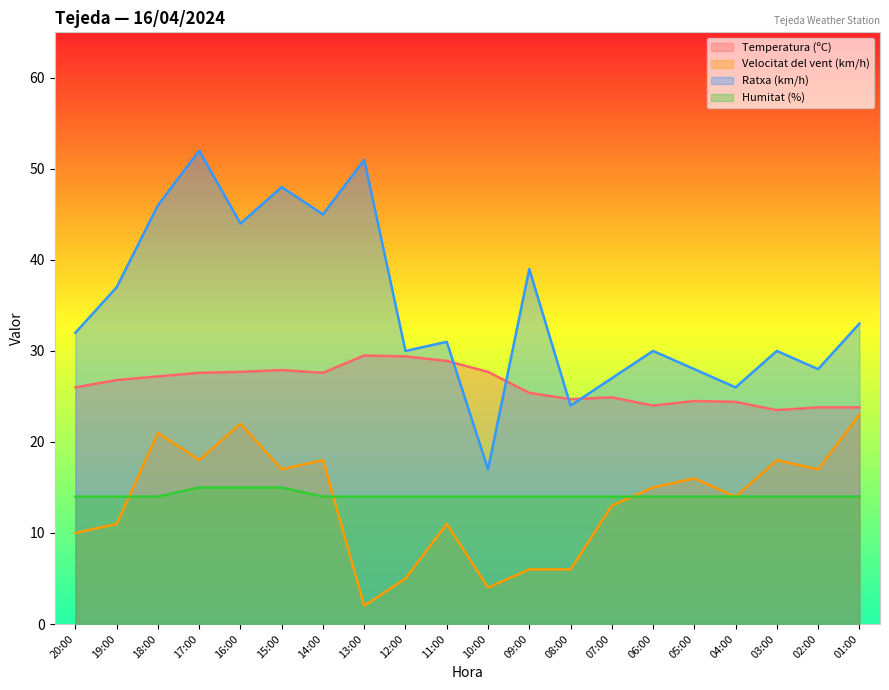

Is it true that Temperatura (ºC) equals 17.1 at 13:00?

False